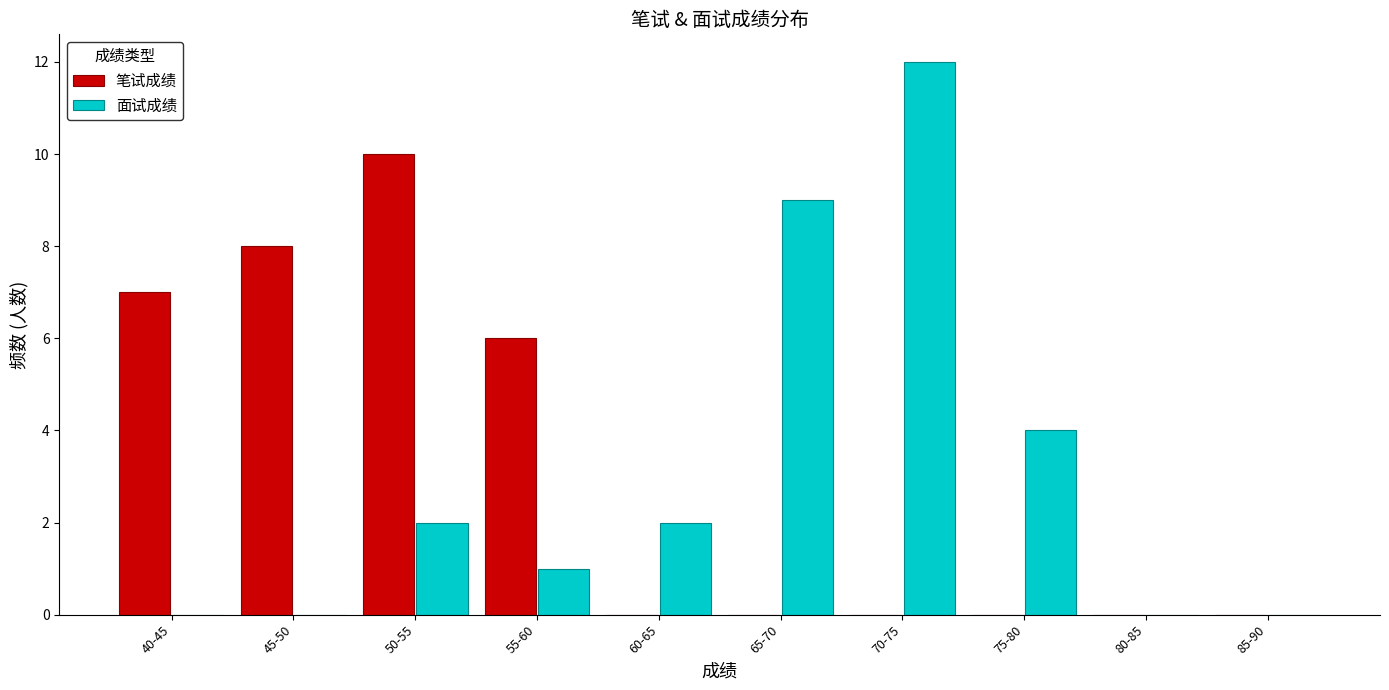

Reading right to left, transcribe all the data shown in this chart.

笔试成绩: 85-90=0	80-85=0	75-80=0	70-75=0	65-70=0	60-65=0	55-60=6	50-55=10	45-50=8	40-45=7
面试成绩: 85-90=0	80-85=0	75-80=4	70-75=12	65-70=9	60-65=2	55-60=1	50-55=2	45-50=0	40-45=0